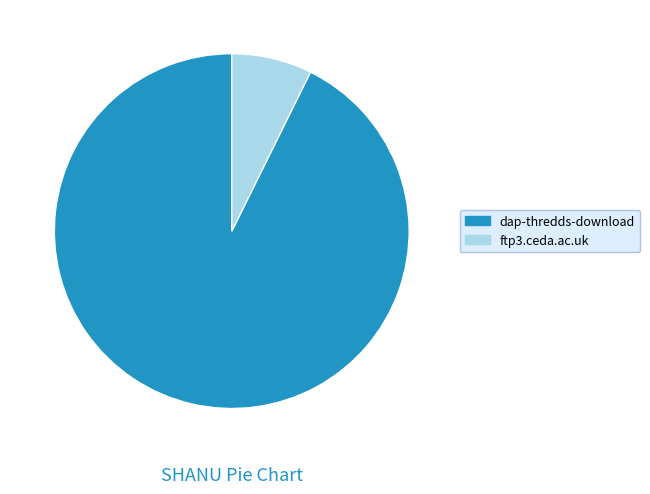

Is there a majority slice in this chart?

Yes